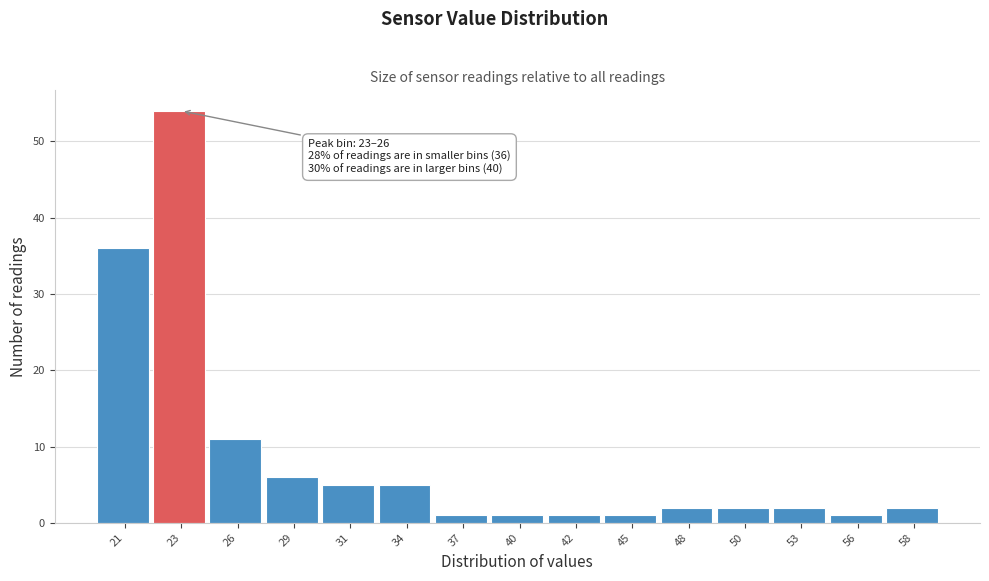

Reading left to right, extract all data points from this chart.

21=36	23=54	26=11	29=6	31=5	34=5	37=1	40=1	42=1	45=1	48=2	50=2	53=2	56=1	58=2